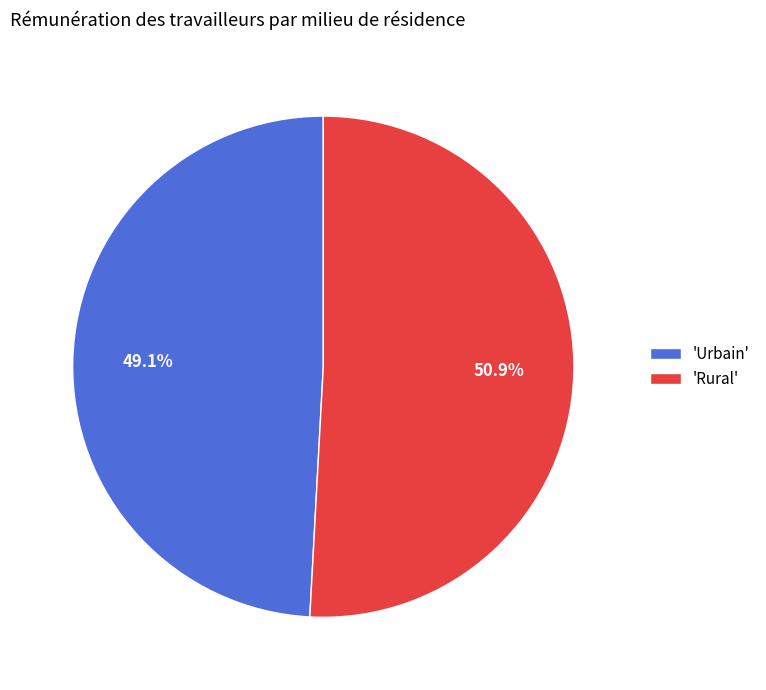

Does any single category account for the majority?

Yes